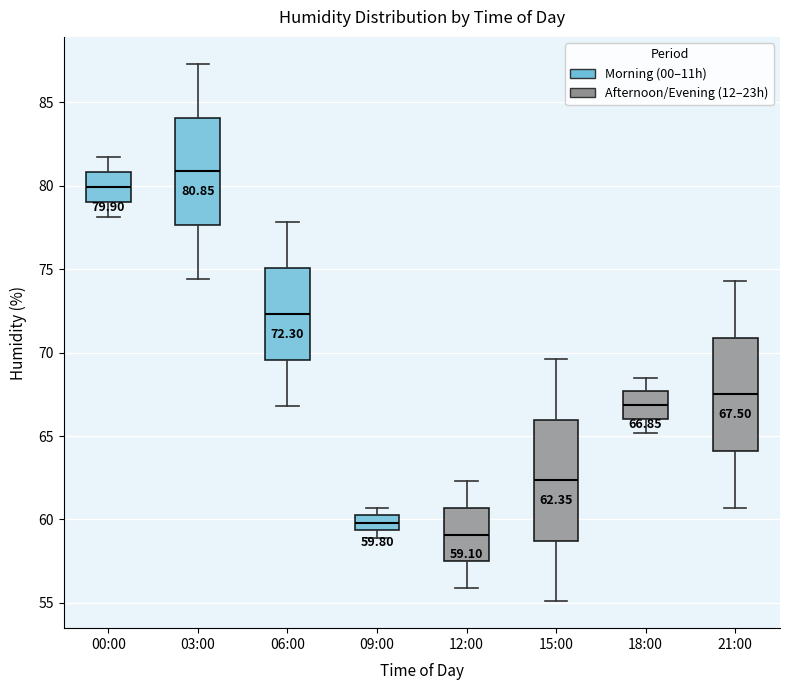

Which box's median line is the lowest?

12:00